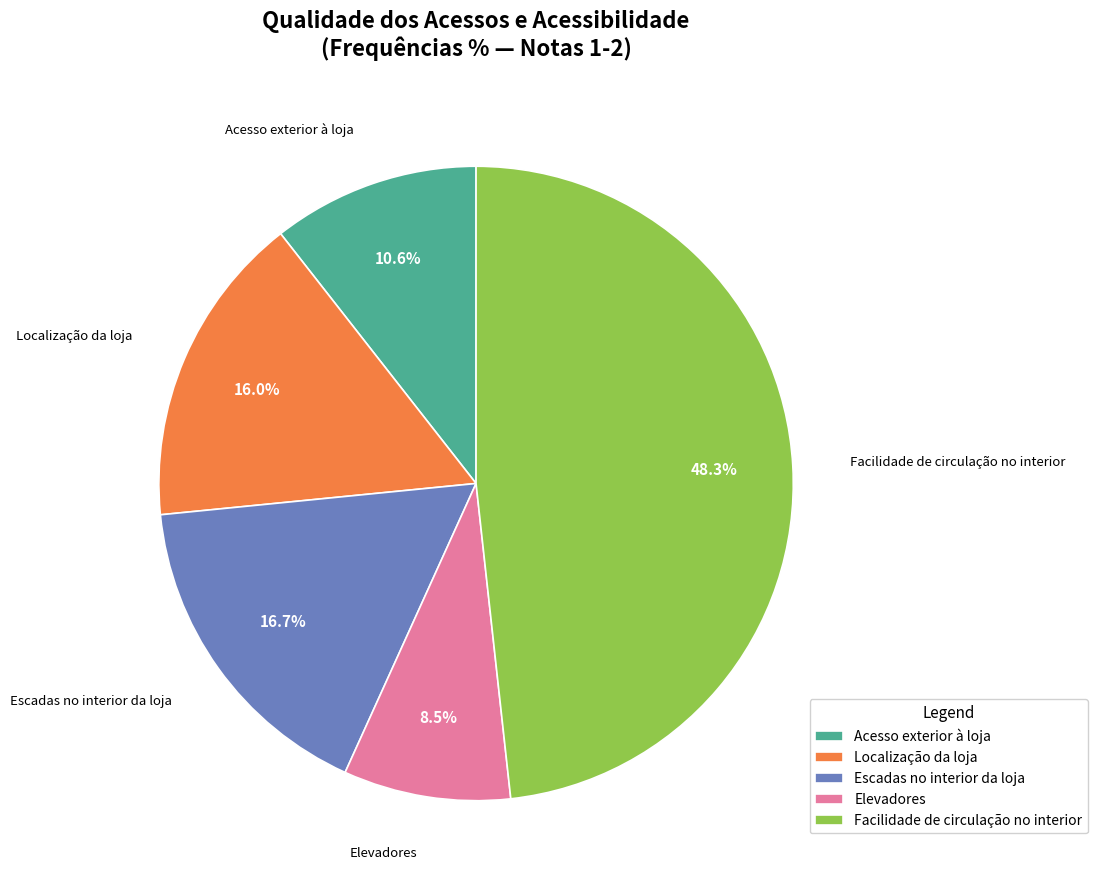

To the nearest percent, what is the combined percentage of Acesso exterior à loja and Elevadores?

19%